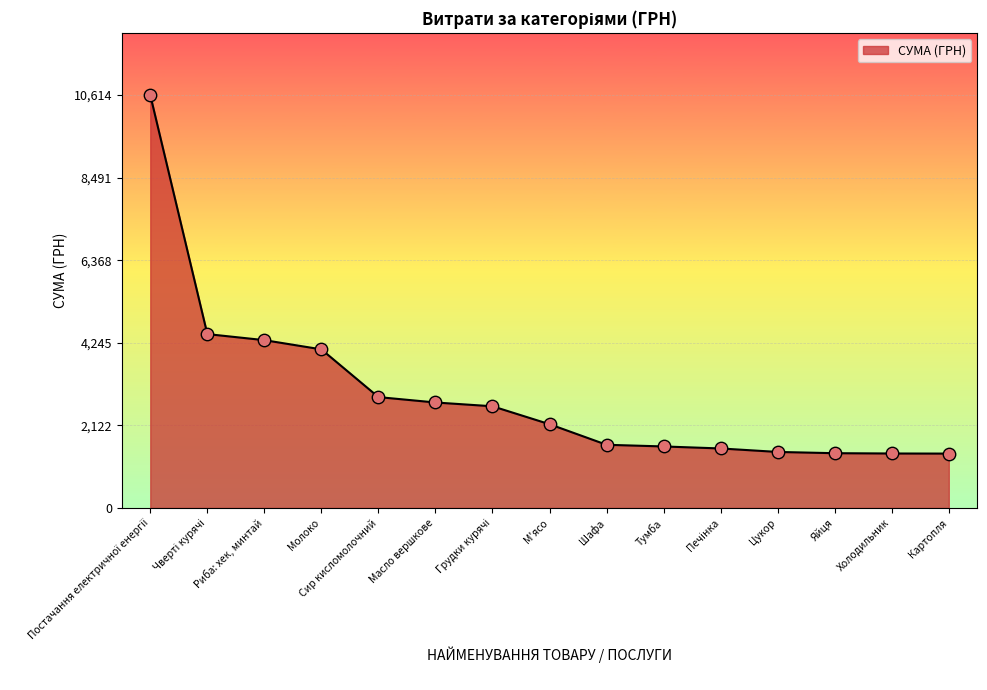

What is the change in value from Шафа to Цукор?

-184.0